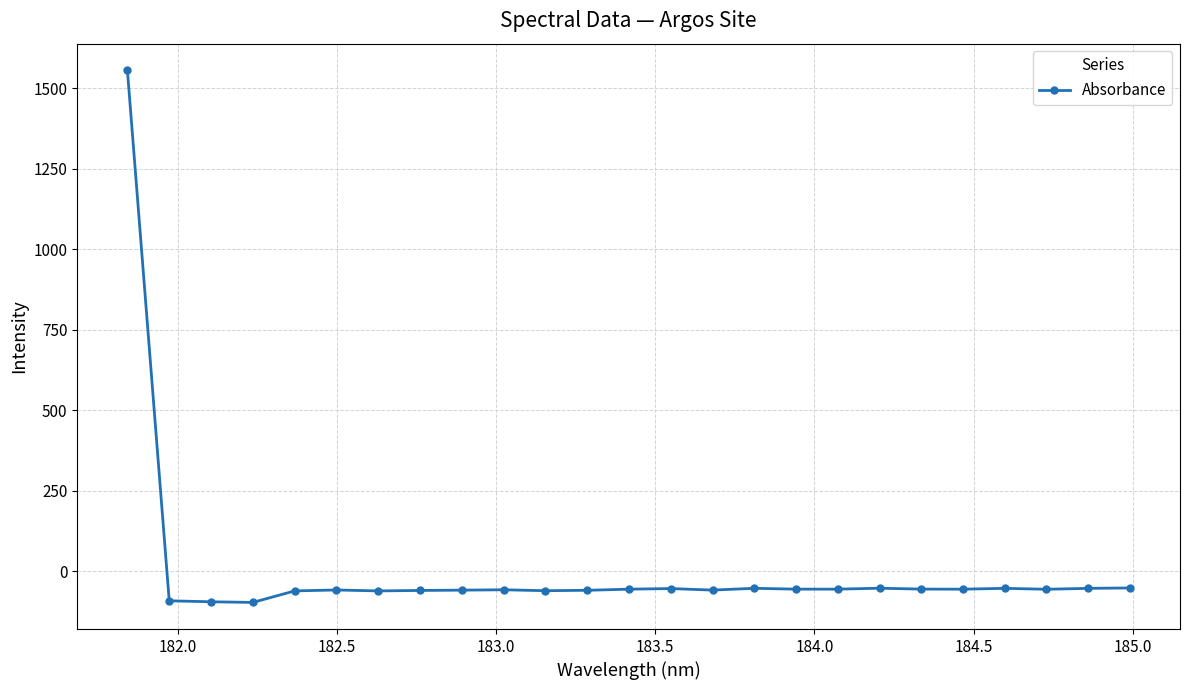

What is the difference between the maximum and second lowest values?

1649.8